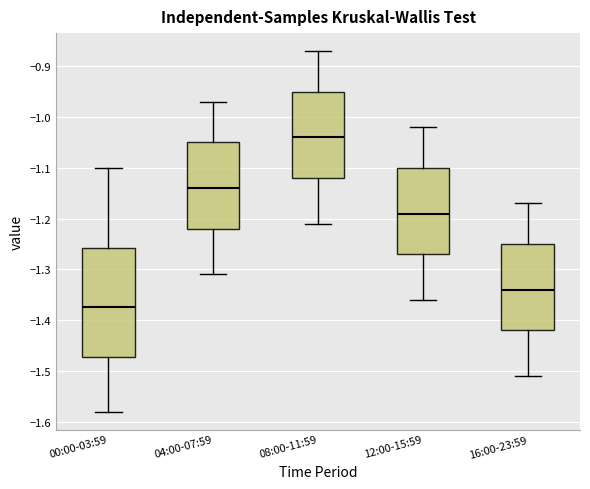

Which box is the tallest, from its lower edge to its upper edge?

00:00-03:59